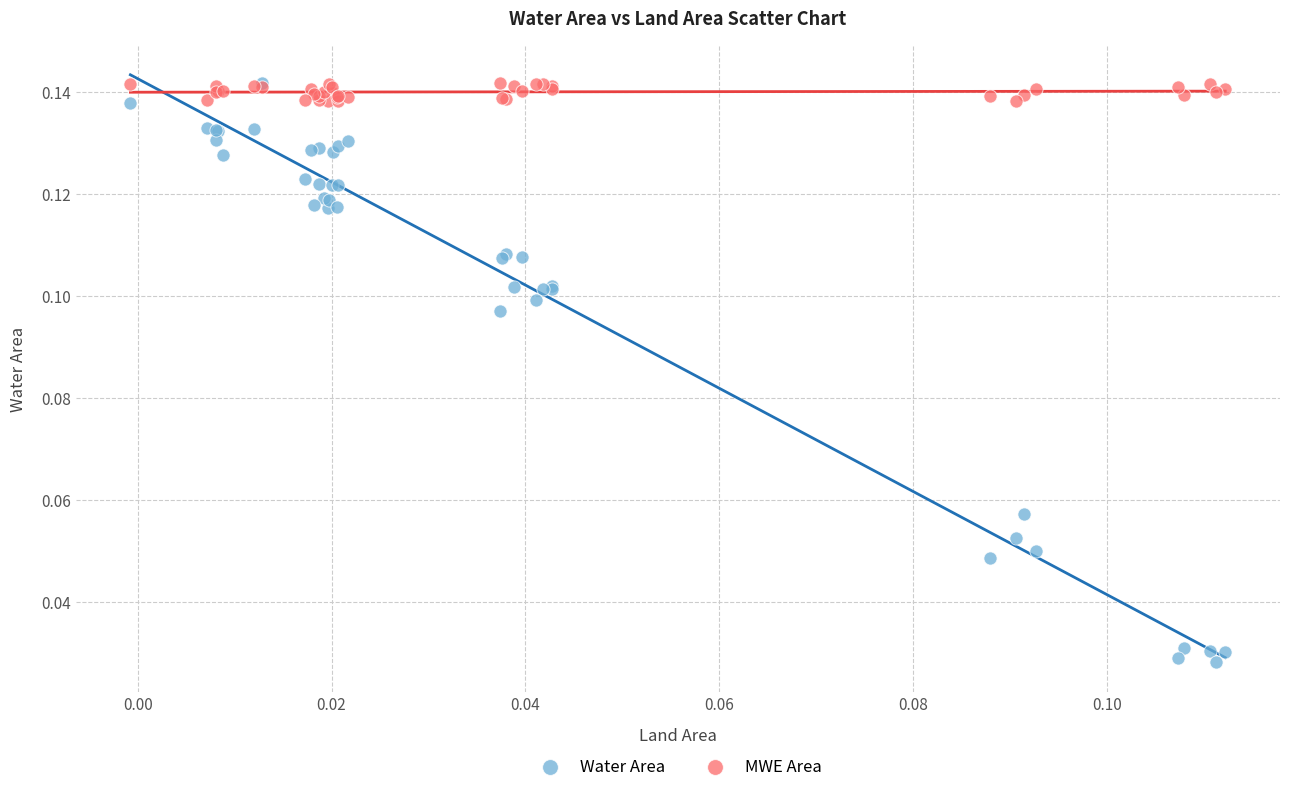

Which series contains the lowest Y value?

Water Area